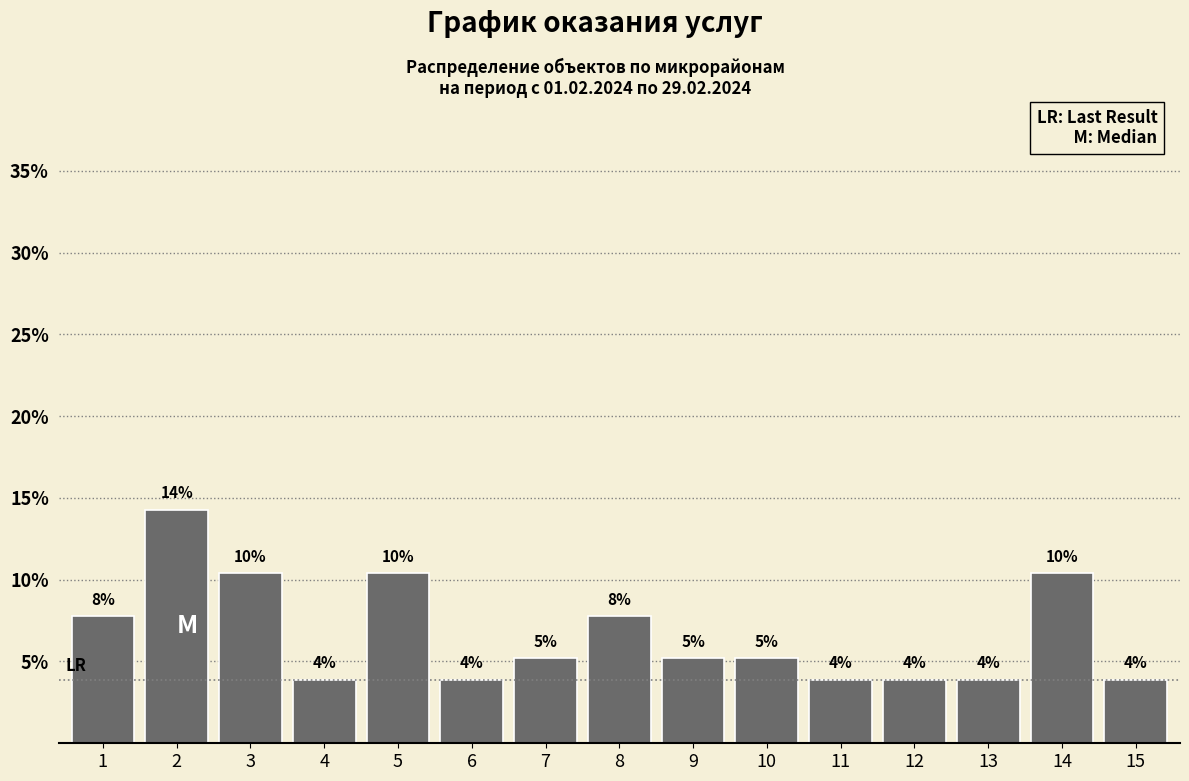

How many bars are there in total?

15